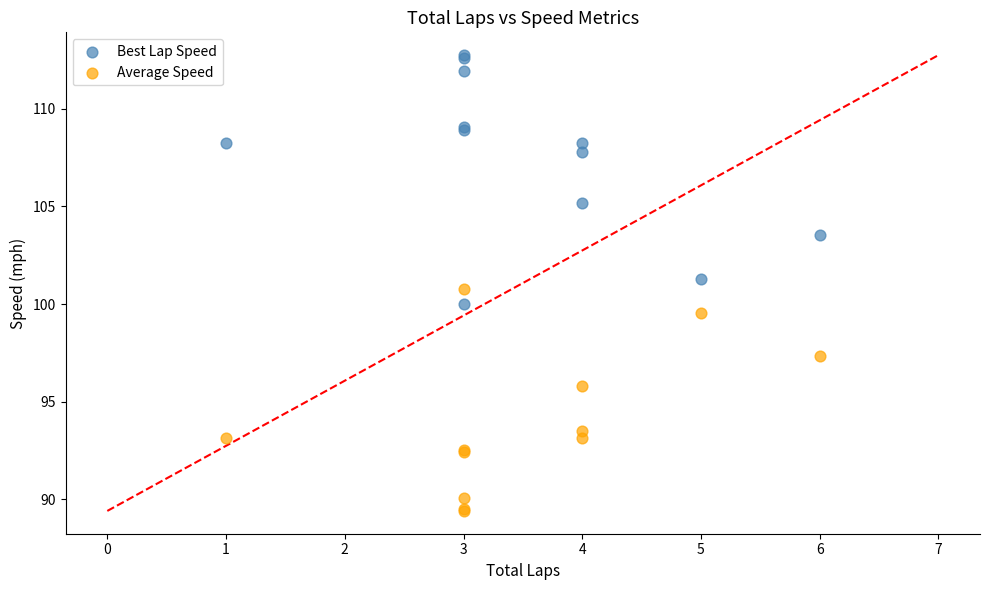

Which series reaches the minimum Y coordinate?

Average Speed